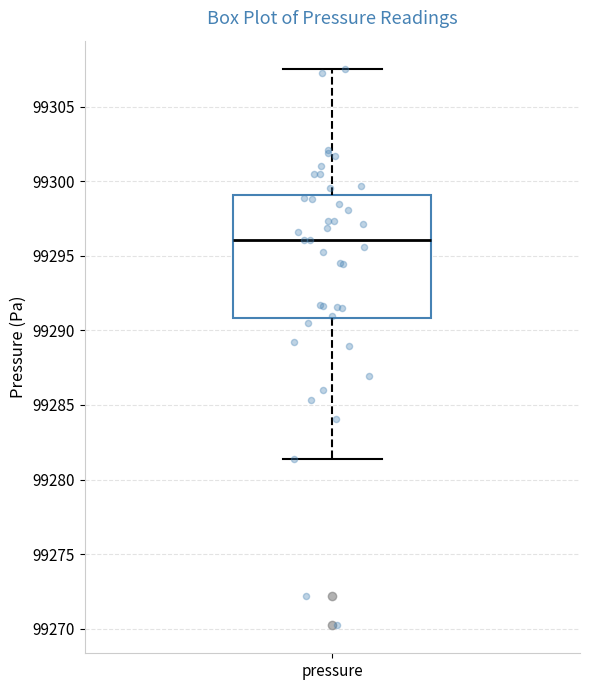

Where does the upper whisker of the box for pressure end on the y-axis? The values are not printed on the chart, so give them approximately, as read against the axis.

99307.5